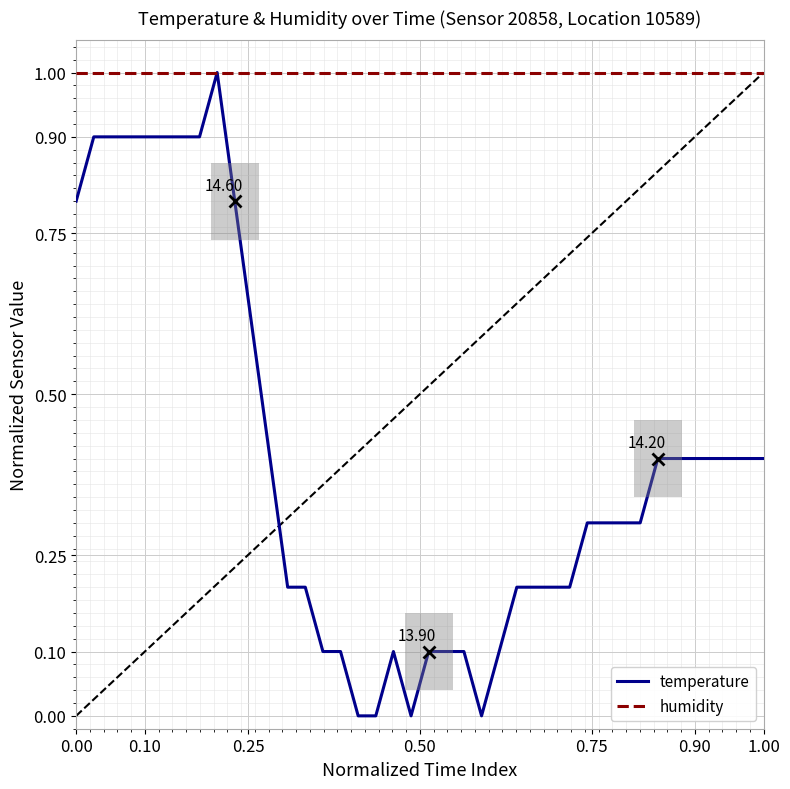

Rank the series by their average value, from lowest to highest.

temperature, humidity